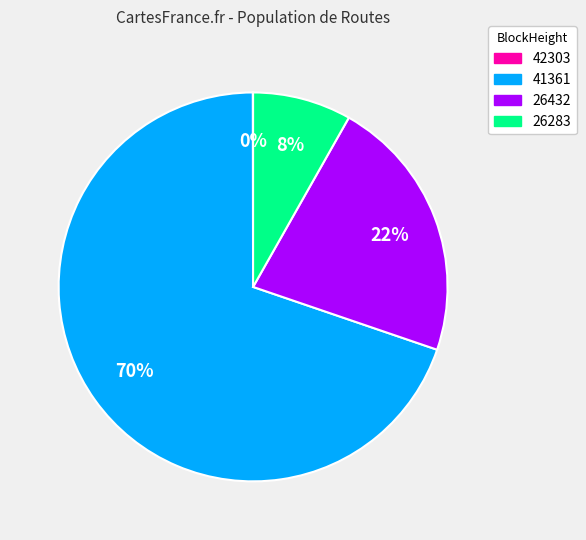

Does any single category account for the majority?

Yes